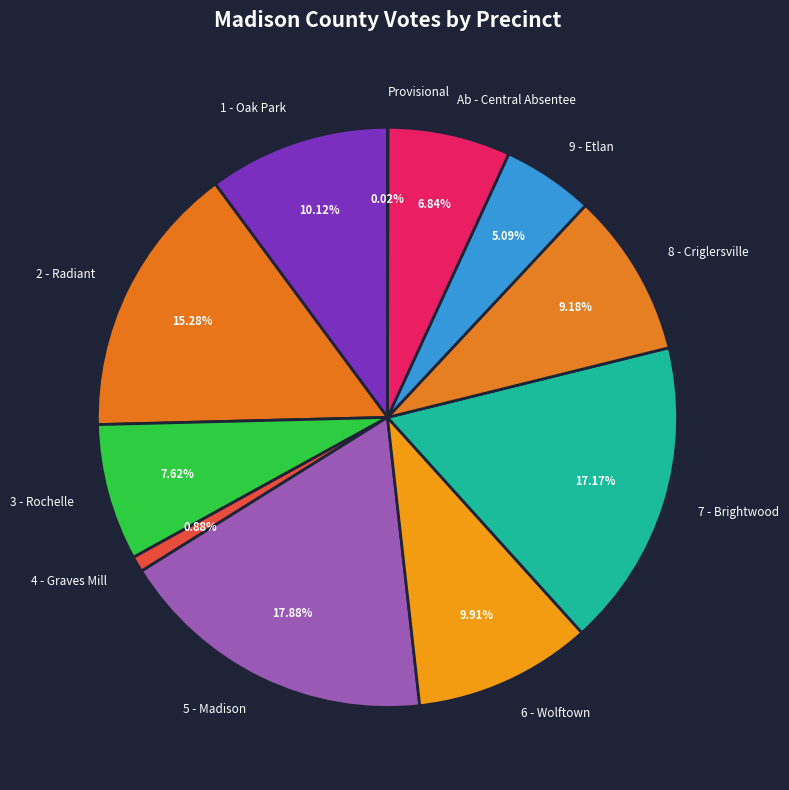

Is there a majority slice in this chart?

No